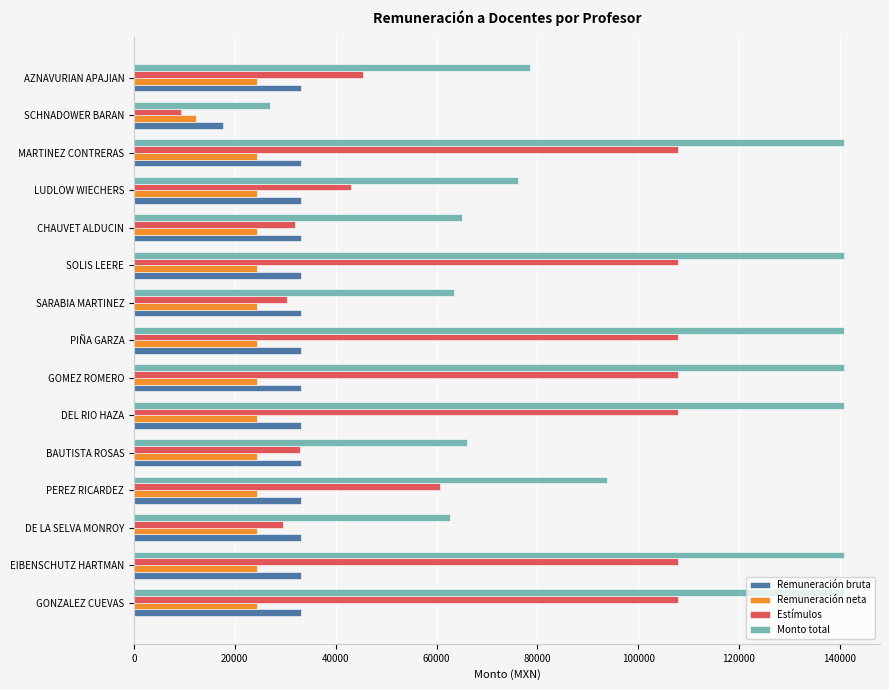

What is the sum of all Monto total values?

1519107.4